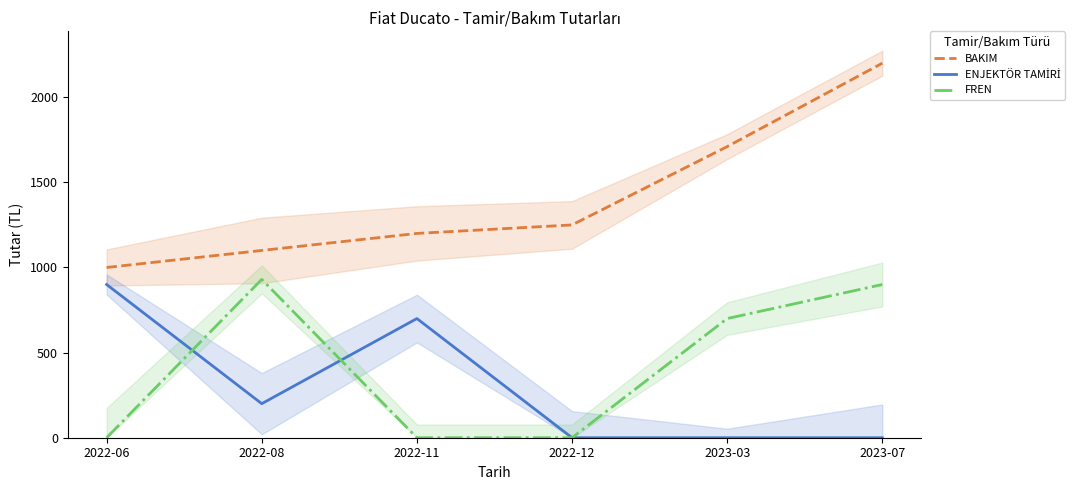

Rank the series at 2022-11 from lowest to highest value.

FREN, ENJEKTÖR TAMİRİ, BAKIM